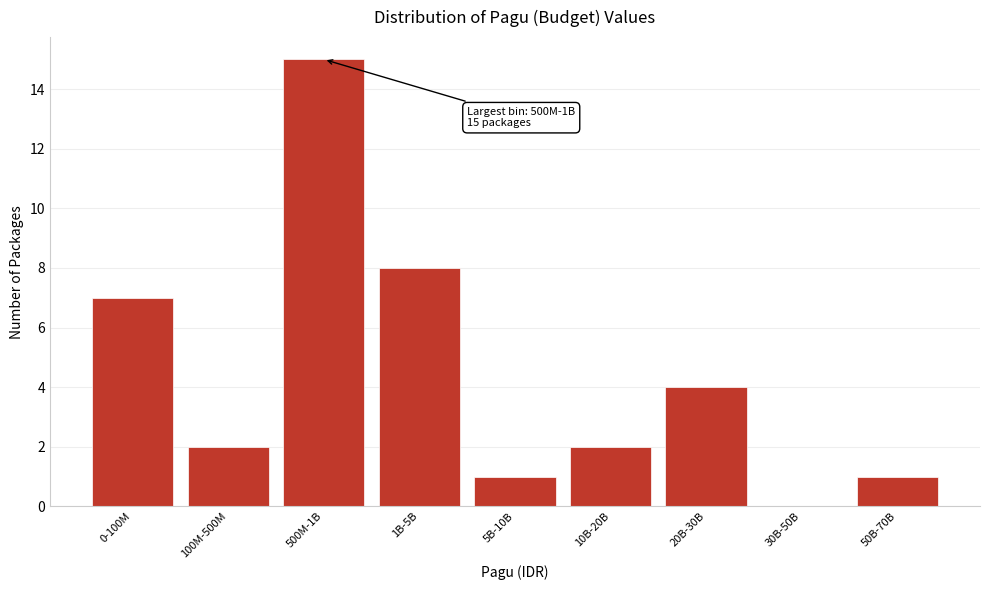

Reading right to left, what are all the values shown in this chart?

50B-70B=1	30B-50B=0	20B-30B=4	10B-20B=2	5B-10B=1	1B-5B=8	500M-1B=15	100M-500M=2	0-100M=7